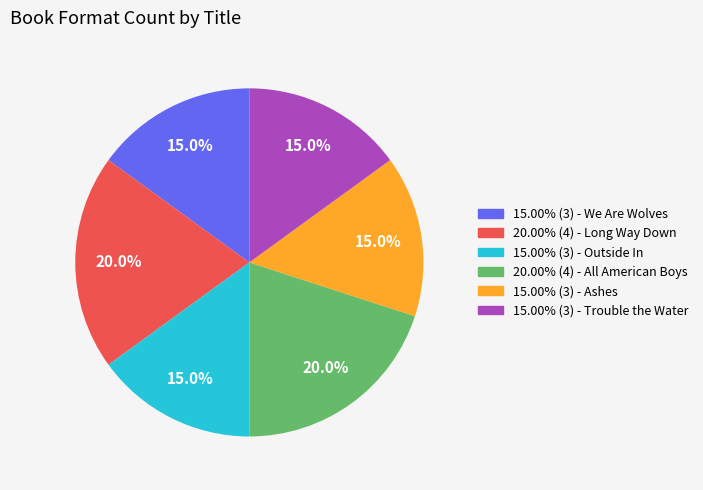

Does any single category account for the majority?

No